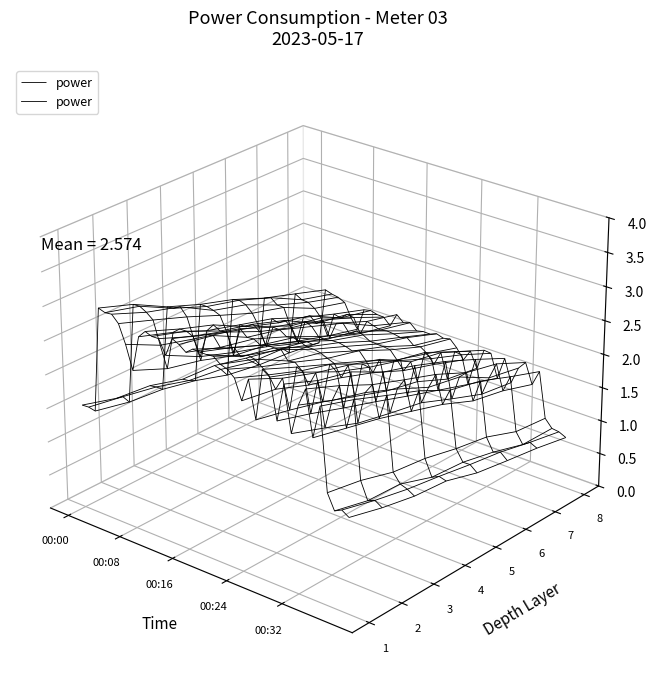

True or false: the data has more than 0 interior local peaks.

True